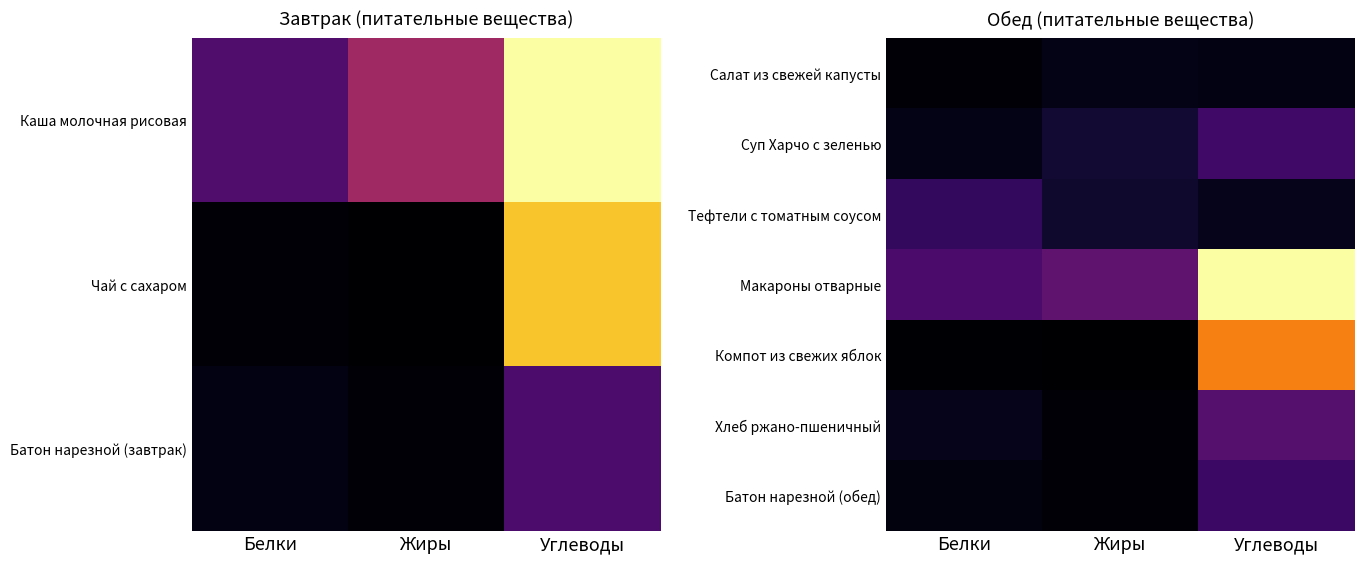

The value of Батон нарезной (обед) at Углеводы is 15.0. True or false?

False